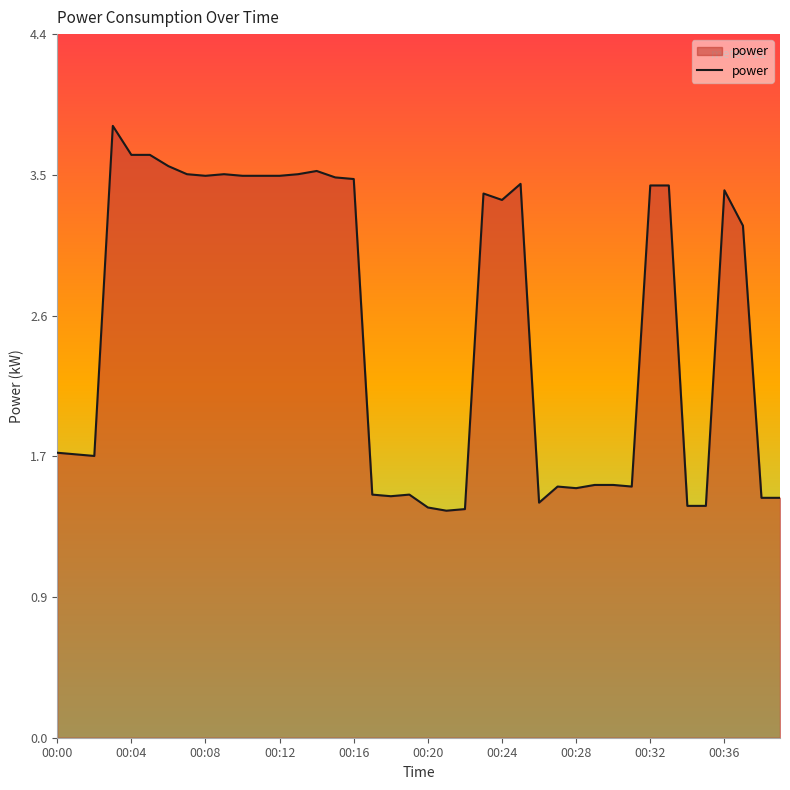

Does the chart display data point markers on the line(s)?

No